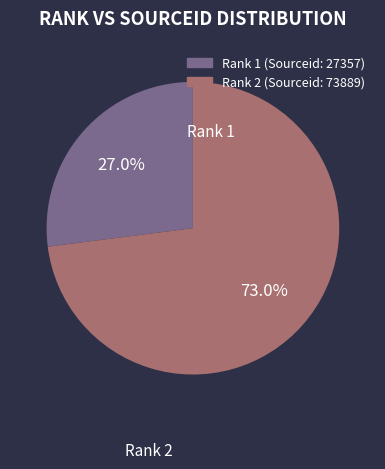

Is there any slice that represents more than half of the pie?

Yes